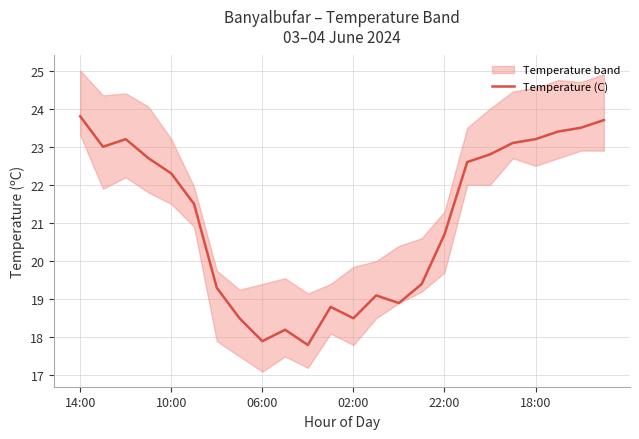

Where does the data first go above 22?

14:00